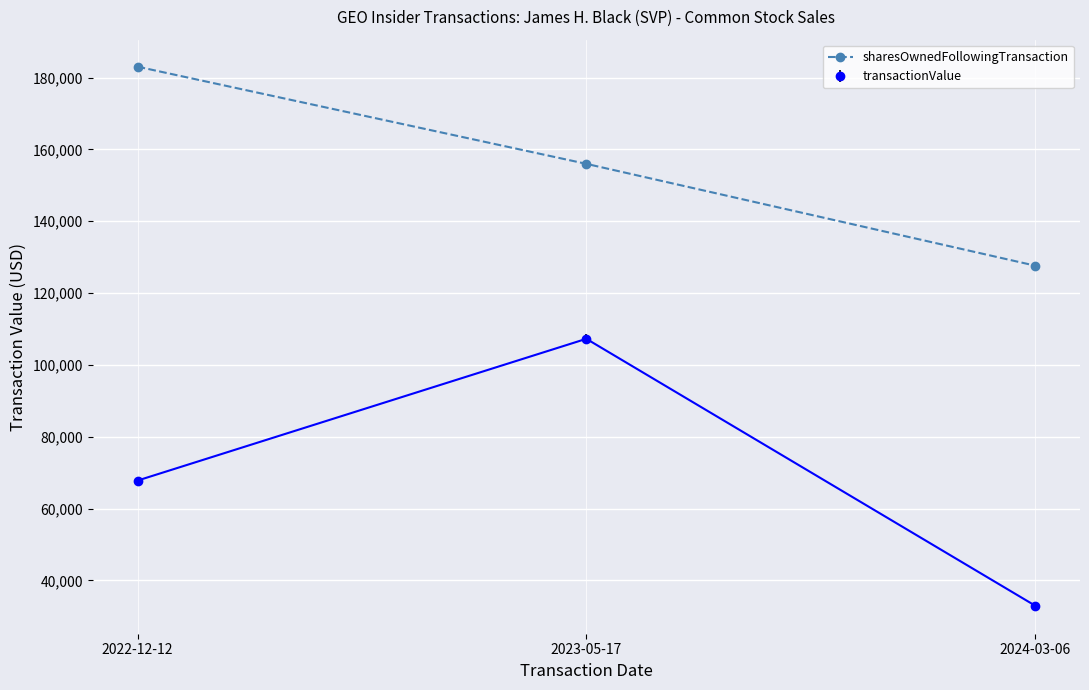

How many categories are shown in the chart?

3